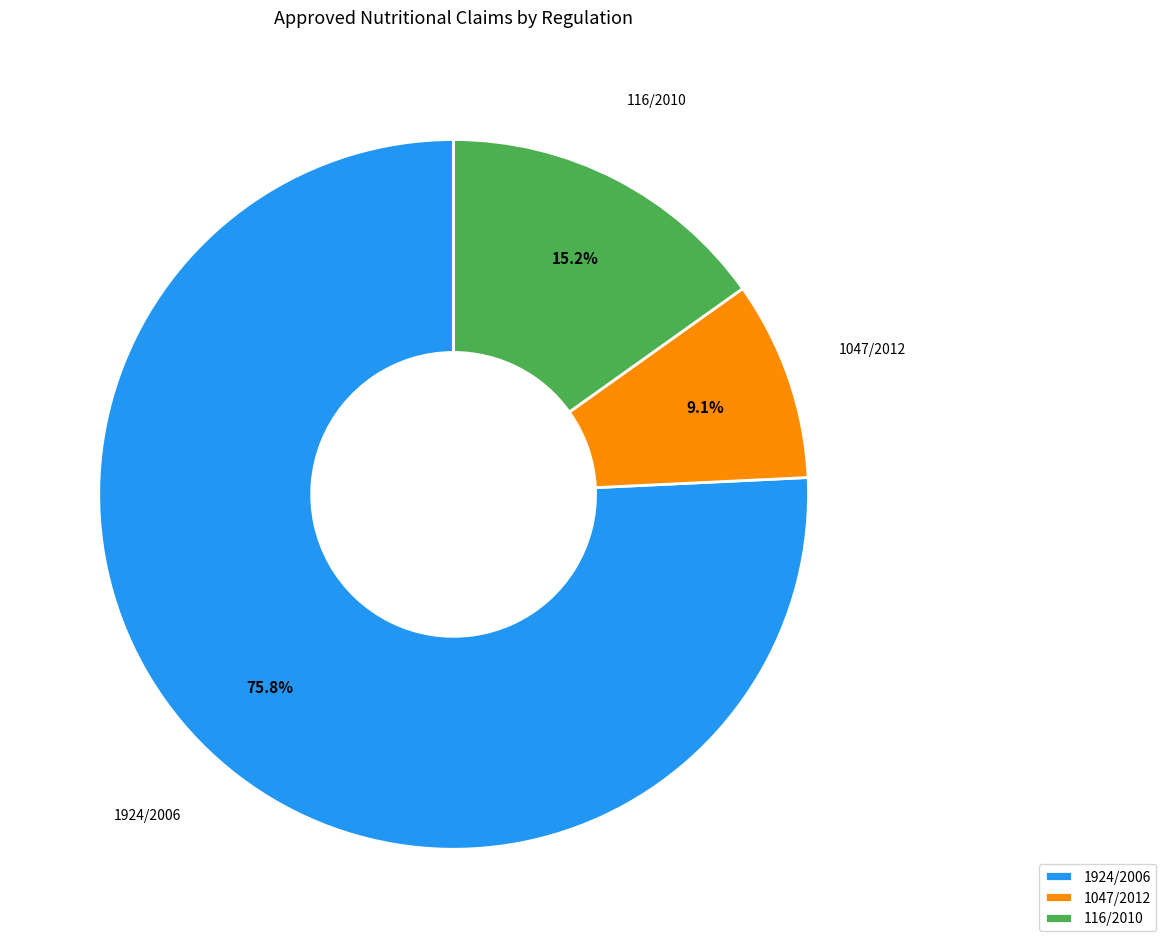

Which category has the smallest portion of the pie?

1047/2012